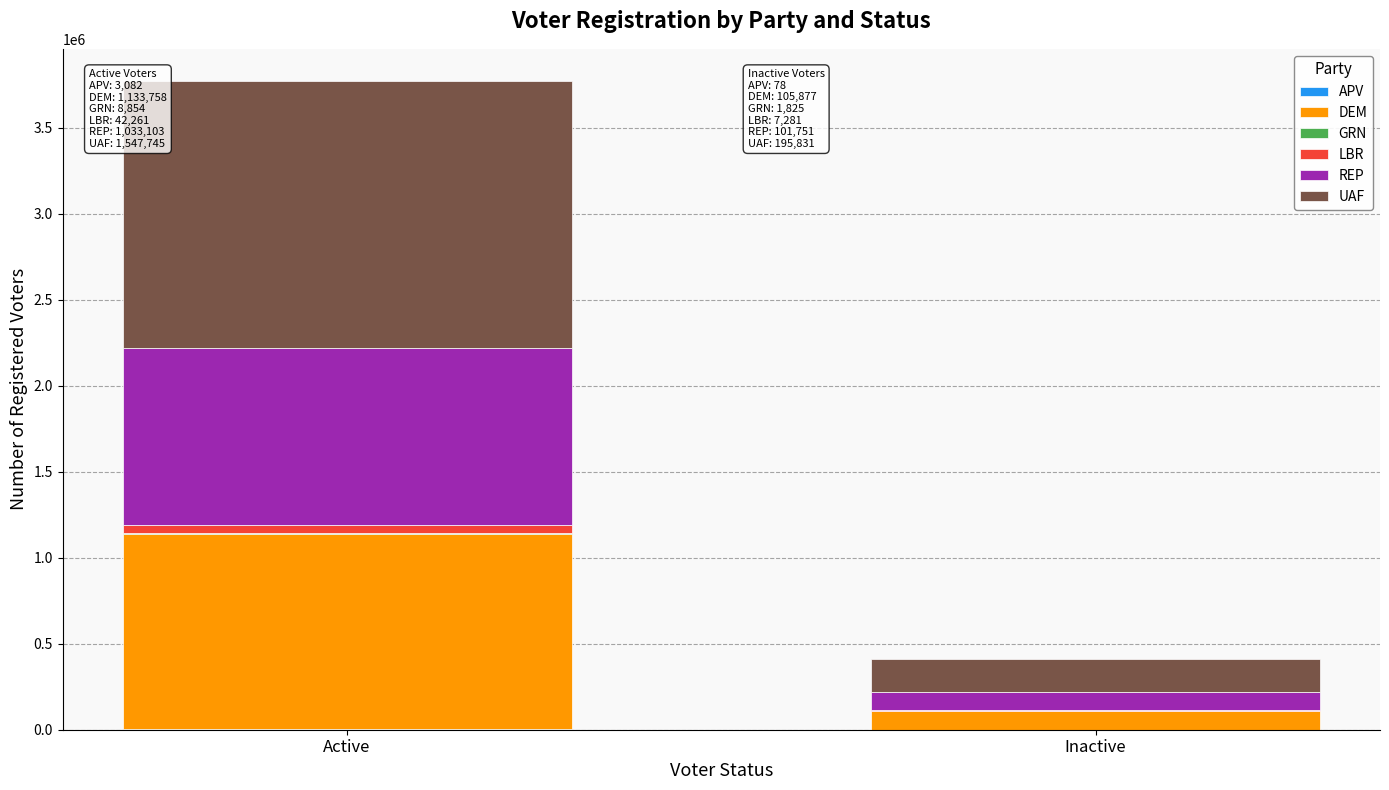

At which category is the sum across all series the highest?

Active